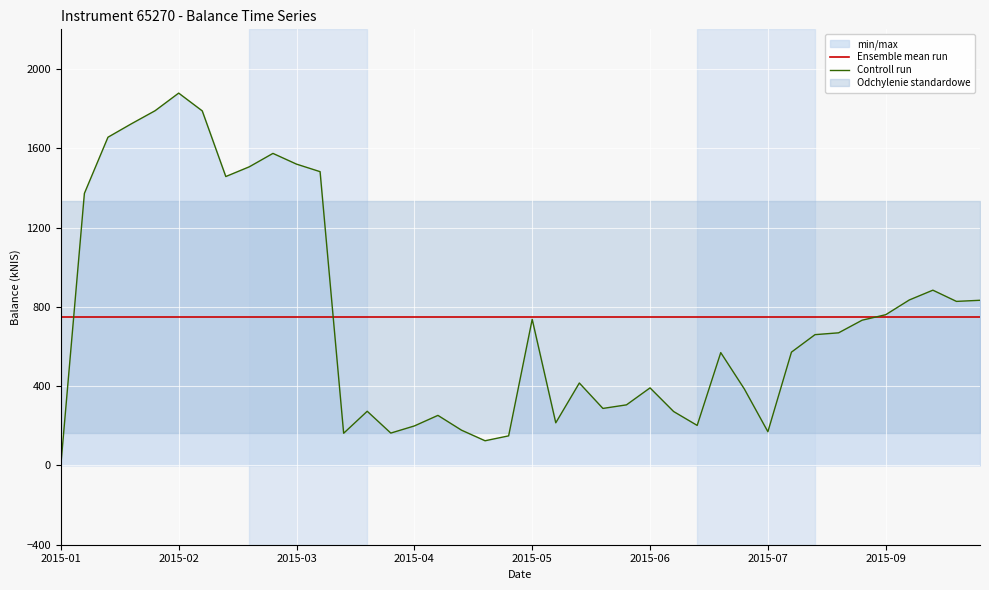

What is the lowest value of the Ensemble mean run series?

749.4